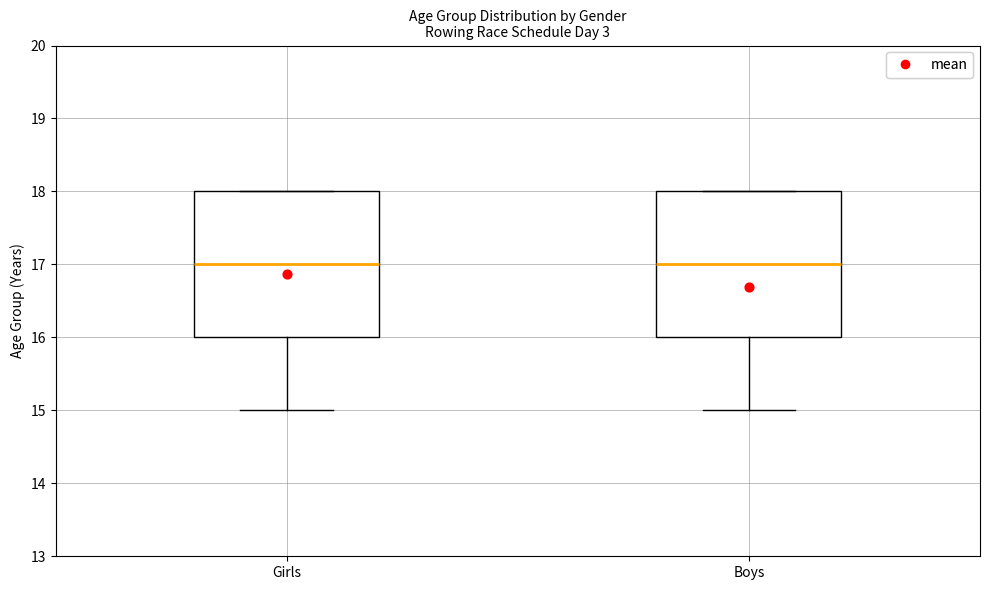

Reading left to right, transcribe this box plot: for each box, give where its median line is, the range the box spans, and where its two whiskers end, as read against the y-axis. The values are not printed on the chart, so give them approximately, as read against the axis.

Girls: median 17, box 16 to 18, whiskers 15 to 18
Boys: median 17, box 16 to 18, whiskers 15 to 18